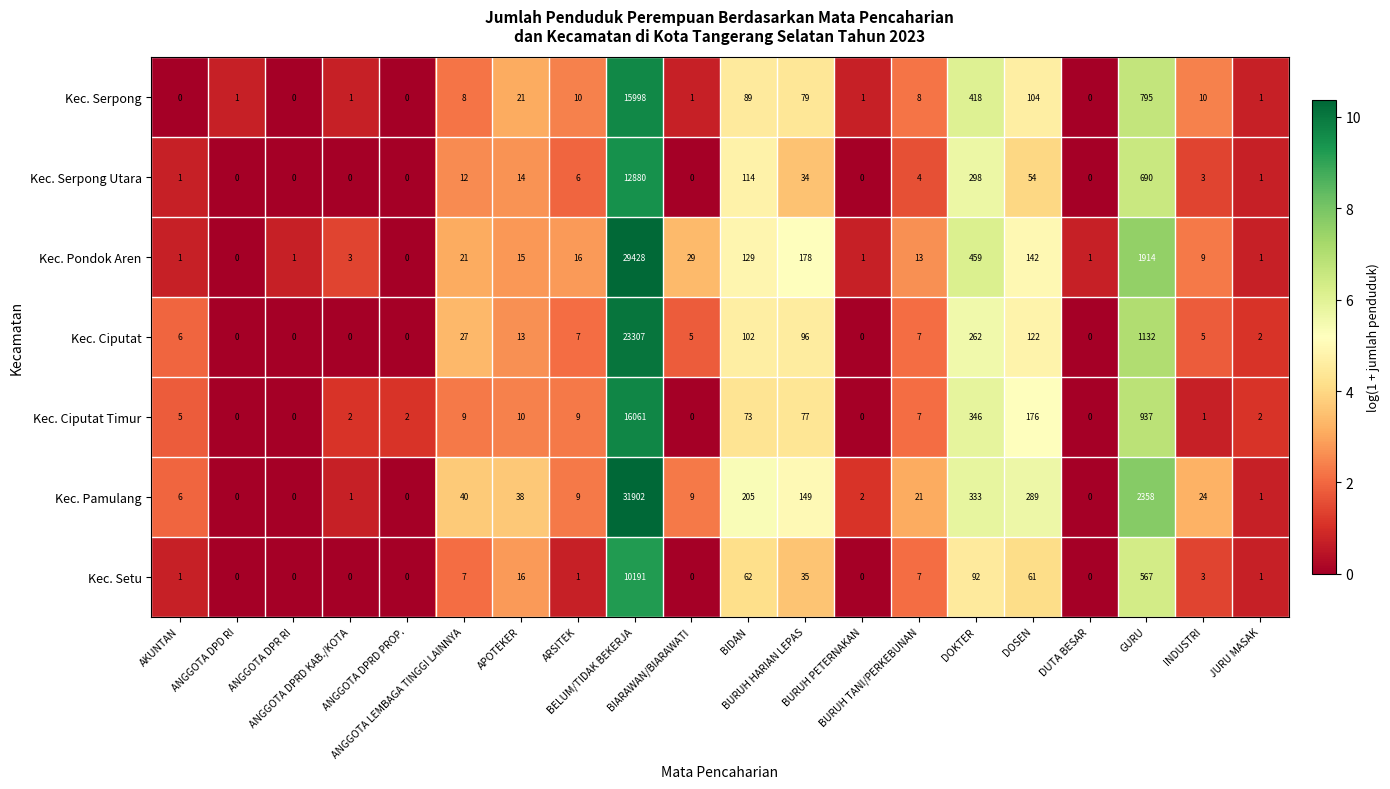

Which series has the largest range (max minus min)?

Kec. Pamulang